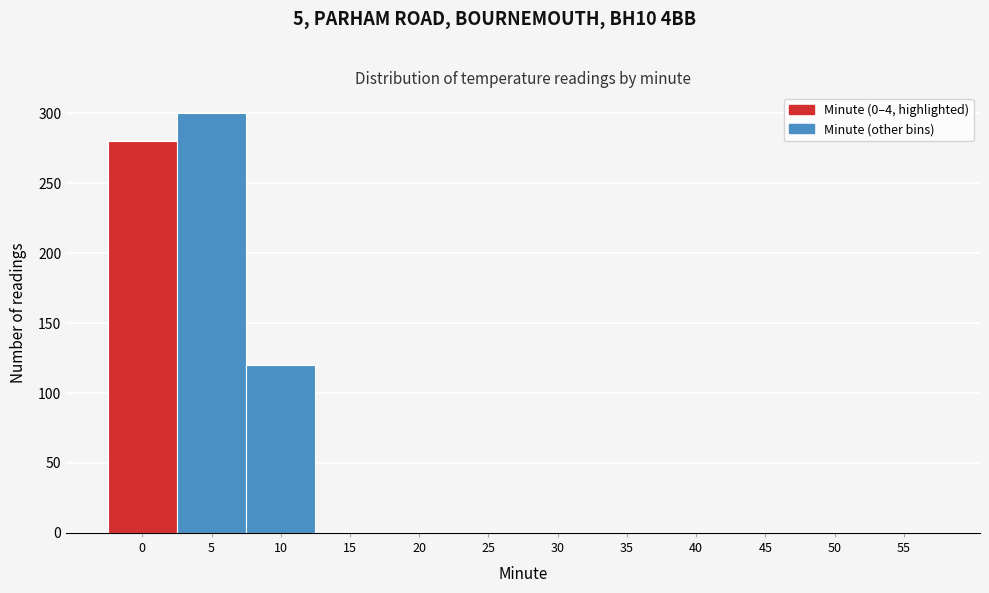

Reading right to left, extract all data points from this chart.

55=0	50=0	45=0	40=0	35=0	30=0	25=0	20=0	15=0	10=120	5=300	0=280